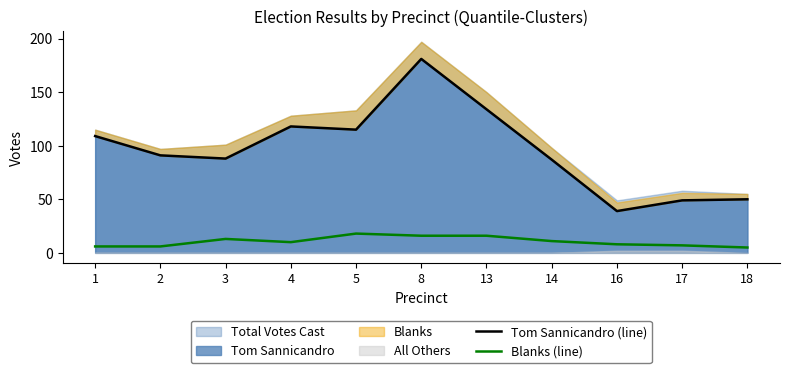

How many interior local valleys does the Tom Sannicandro (line) series have?

3